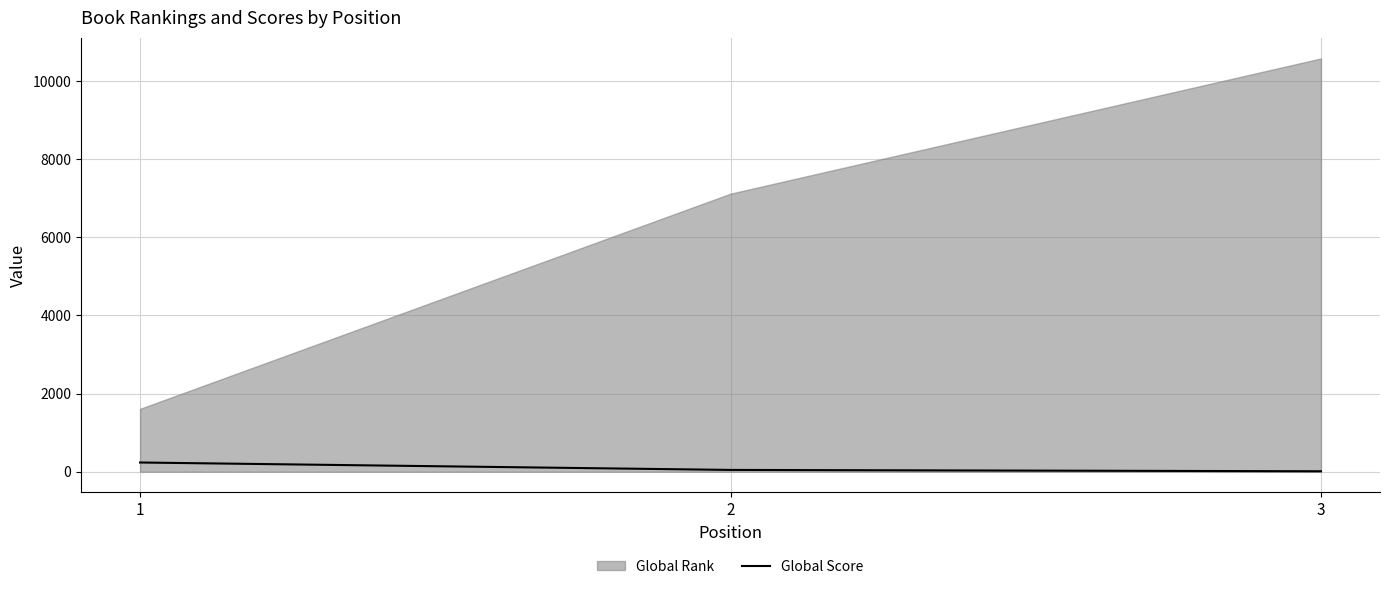

How many values exceed 46?

1